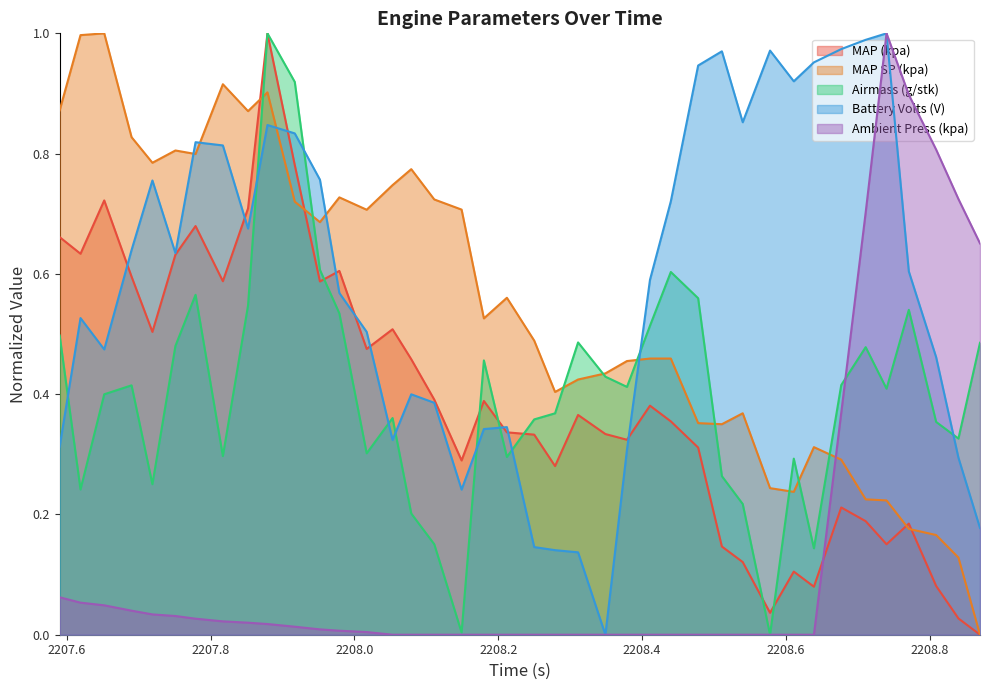

True or false: Ambient Press (kpa) and MAP (kpa) cross at least once.

True